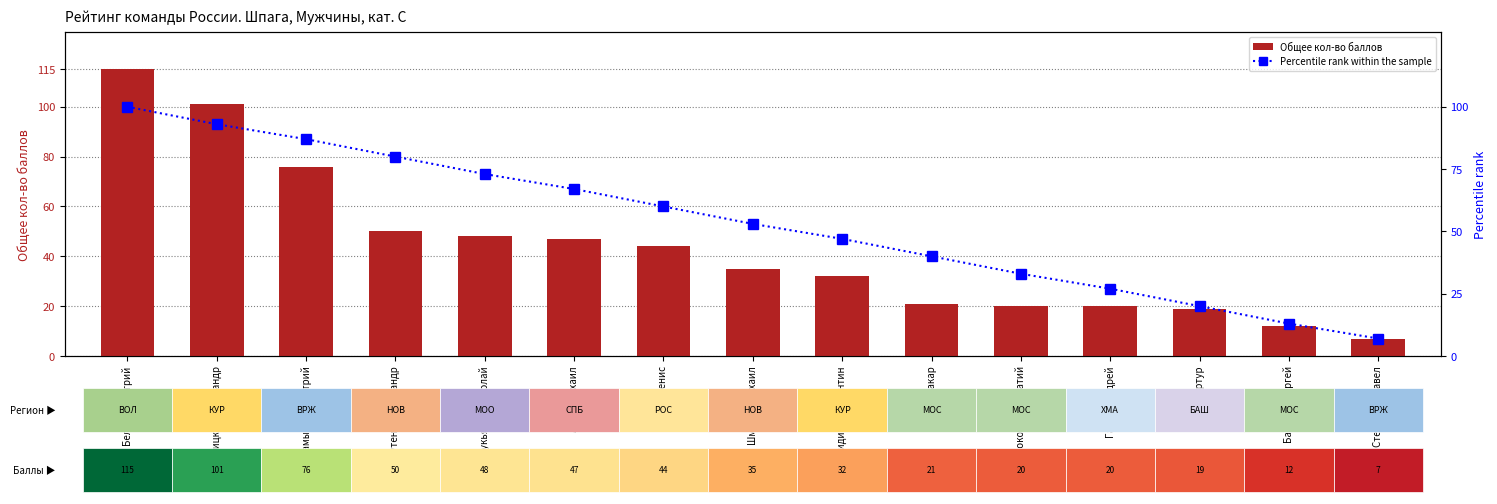

What is the average value of the Общее кол-во баллов series?

43